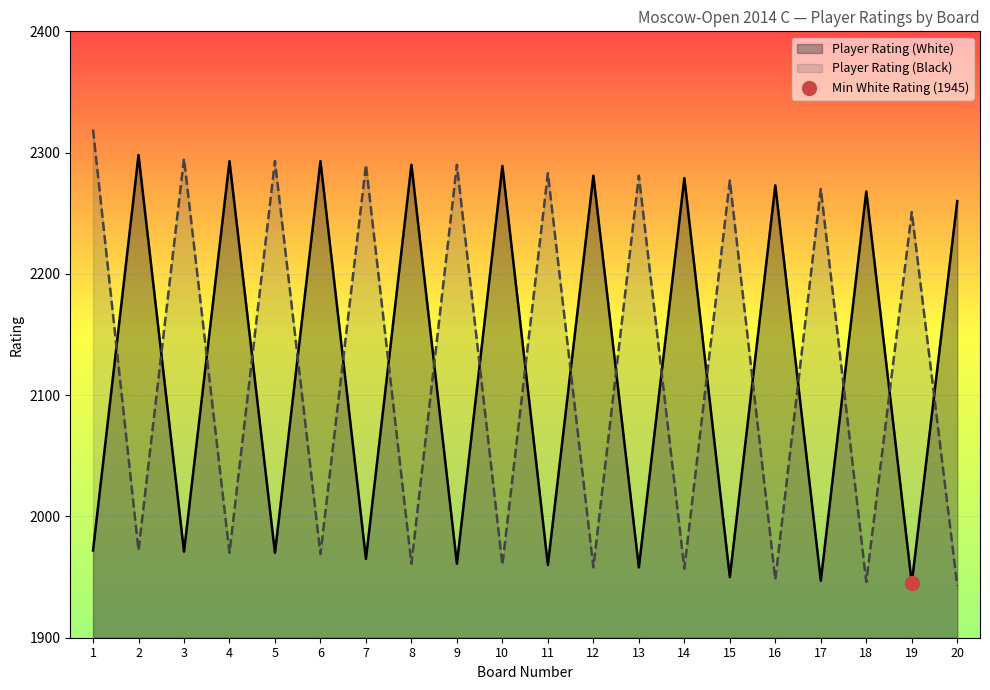

Which series has the largest total across all categories?

Player Rating (Black)